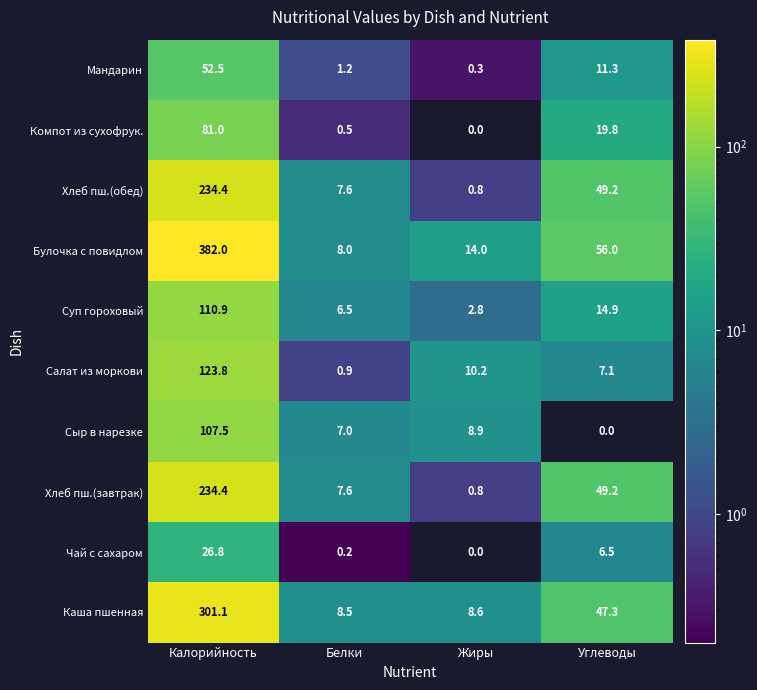

Which label corresponds to the largest value in the chart?

Калорийность